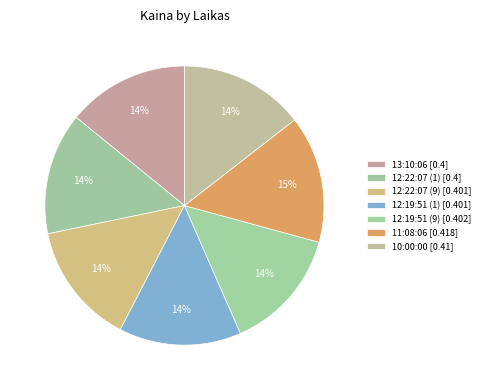

Is it true that 12:22:07 (1) is 14% of the pie?

True